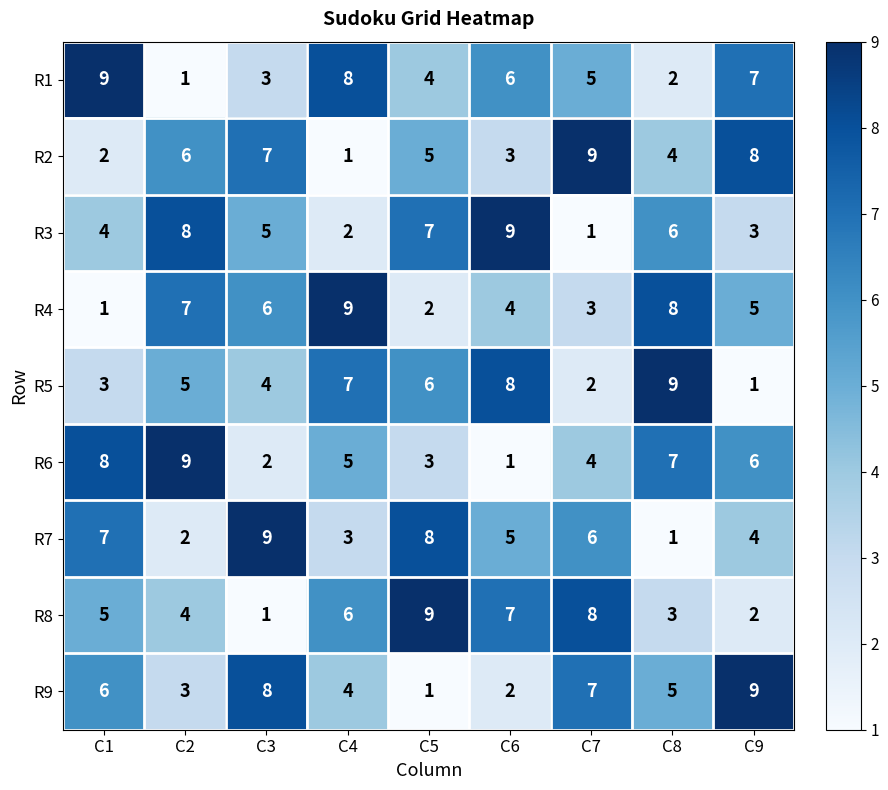

Between C4 and C7, which series saw the biggest shift?

R2